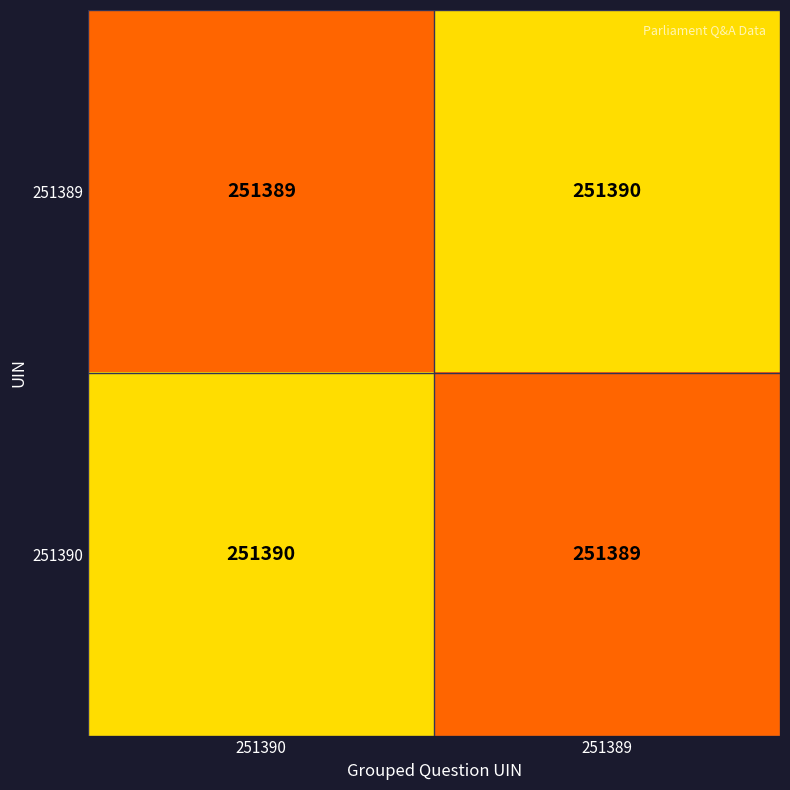

What is the difference between the highest and lowest values at 251390?

1